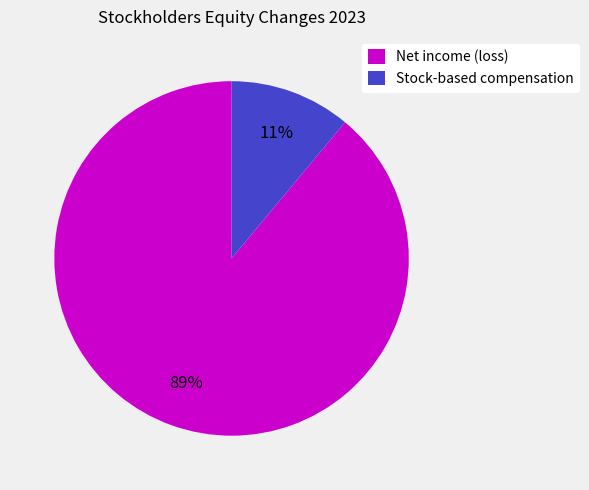

What is the ratio of the value at Stock-based compensation to the value at Net income (loss)?

0.1